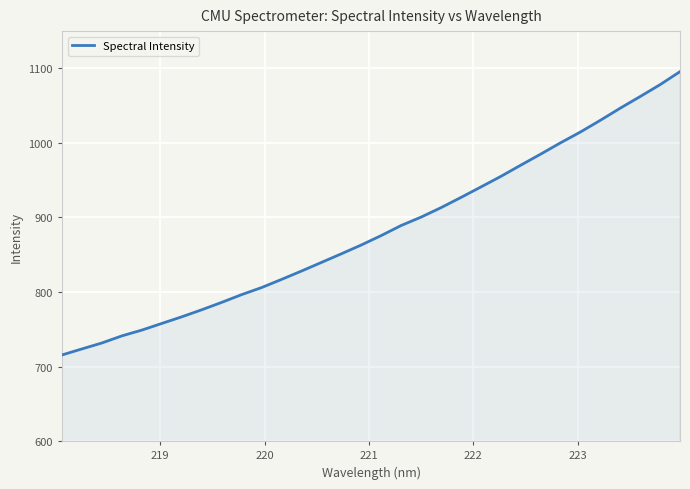

What is the difference between the maximum and minimum values?

380.0